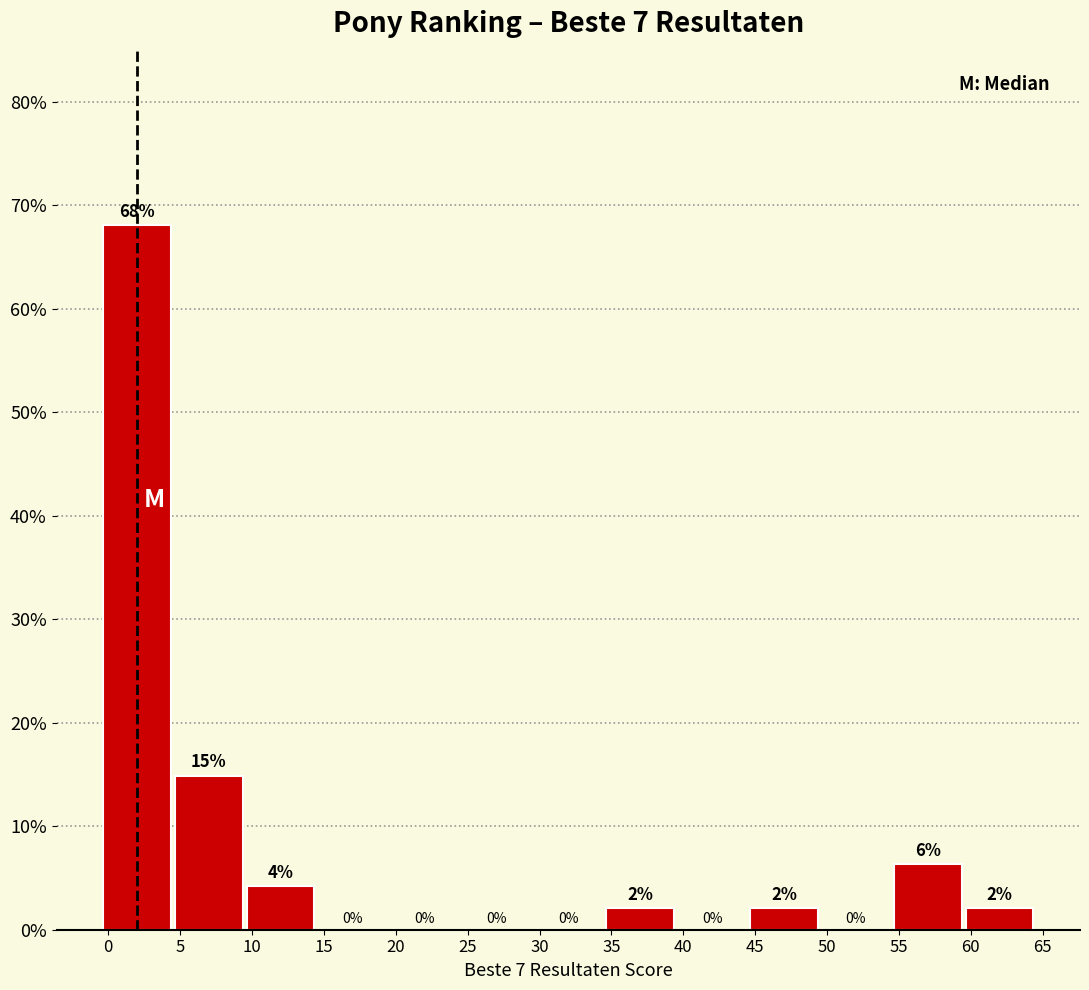

Which range on the x-axis has the tallest bar?

-0.5 to 4.5